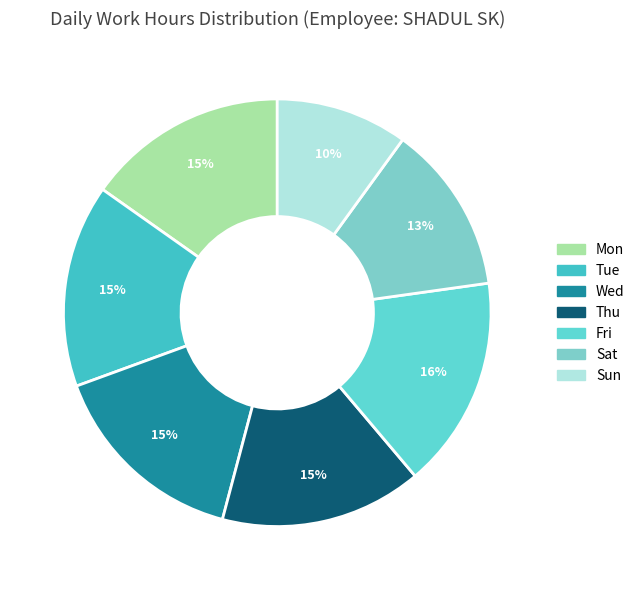

How many segments does this pie chart have?

7